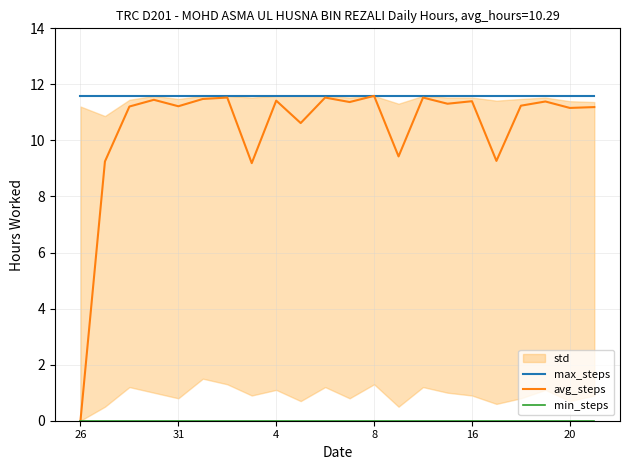

The value of avg_steps at 20 is 11.2. True or false?

True